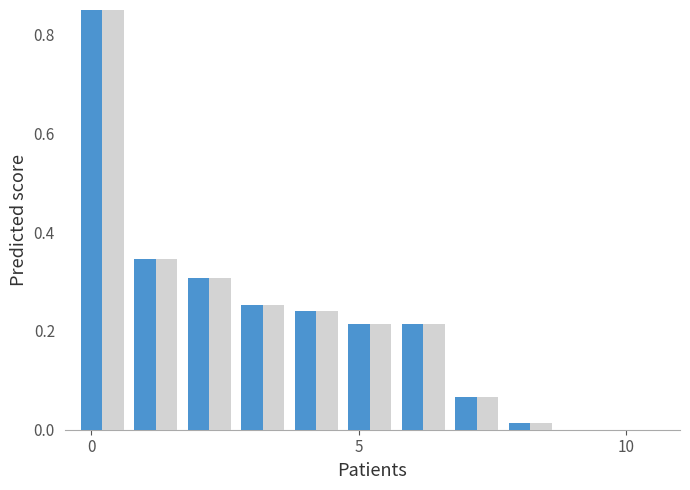

Which has a higher value, 9 or 7?

7